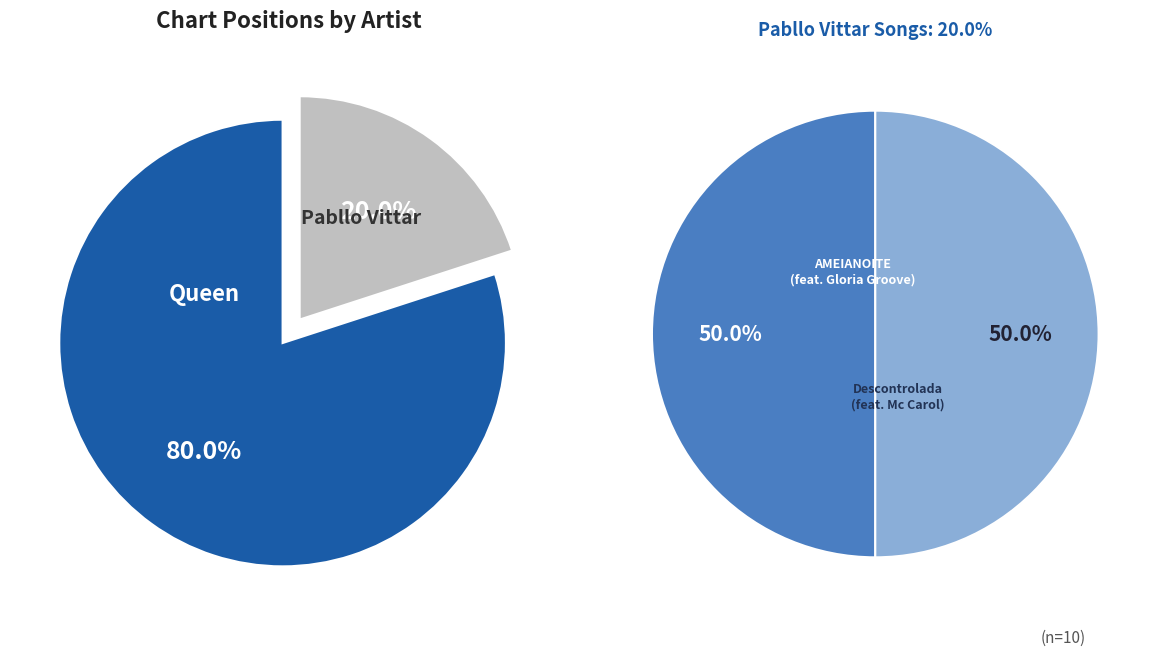

What is the change in value from Queen to Pabllo Vittar?

-6